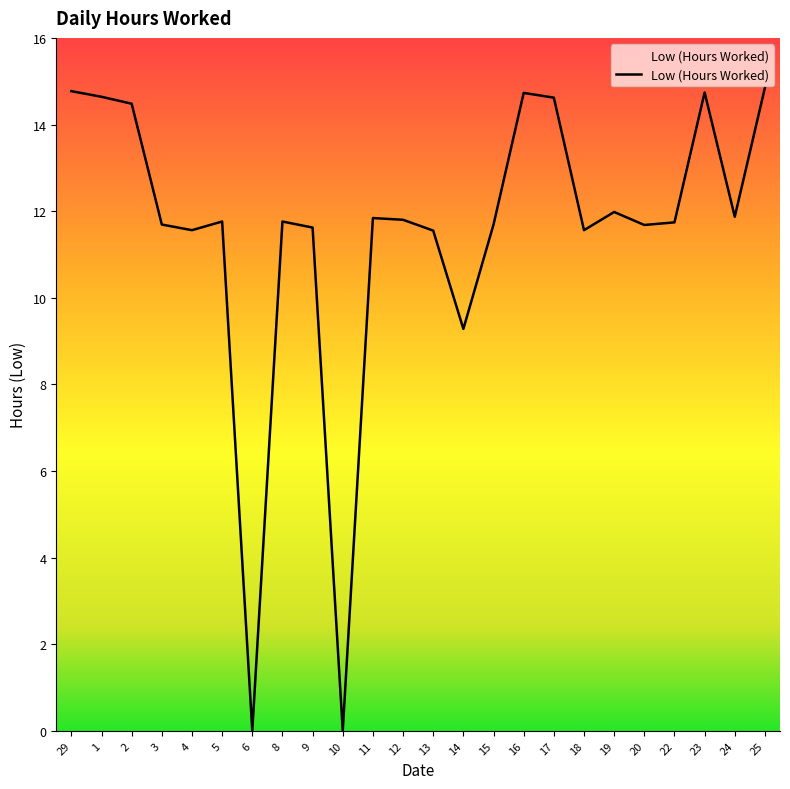

At which label is the value closest to 7?

14